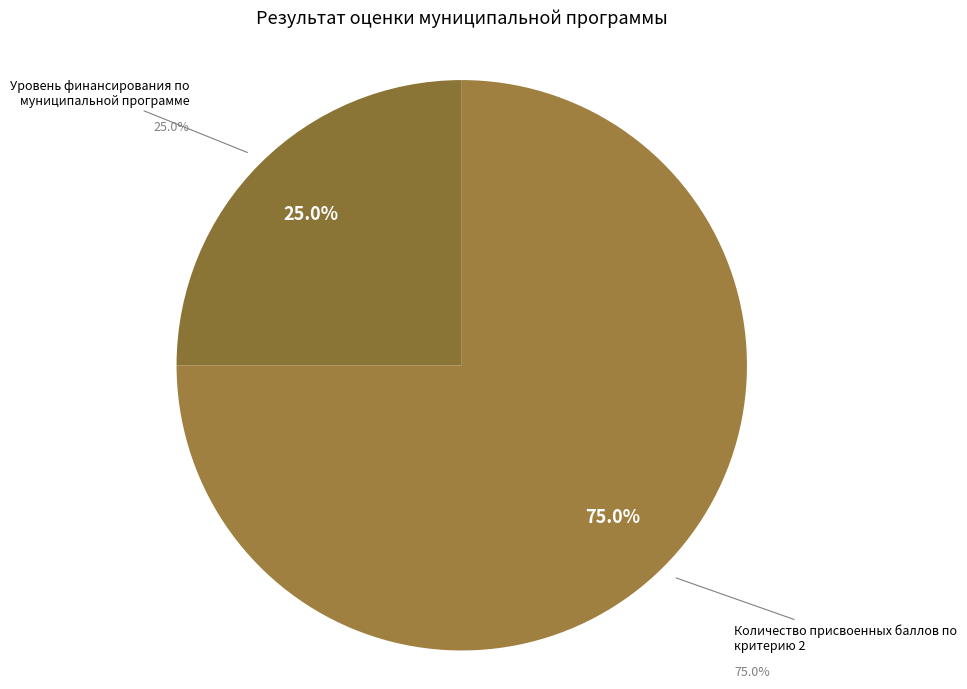

Count the number of slices in the pie.

4